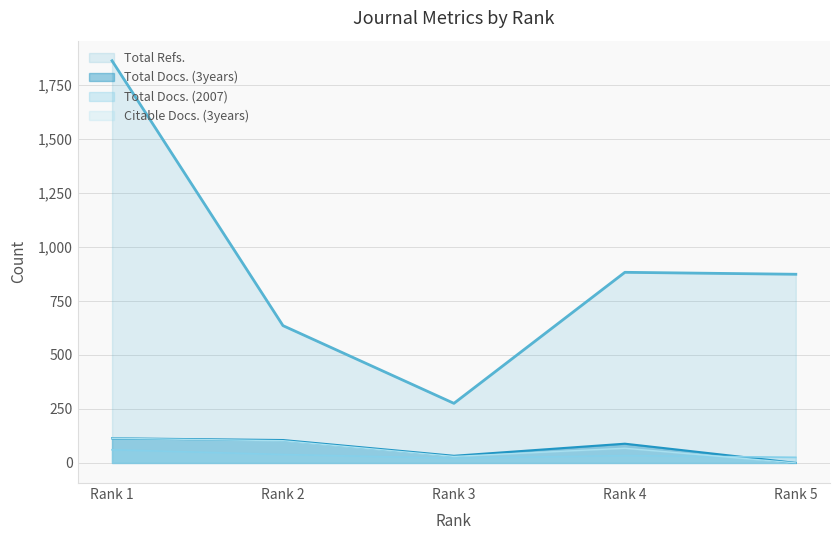

Is it true that Citable Docs. (3years) equals 0 at Rank 5?

True